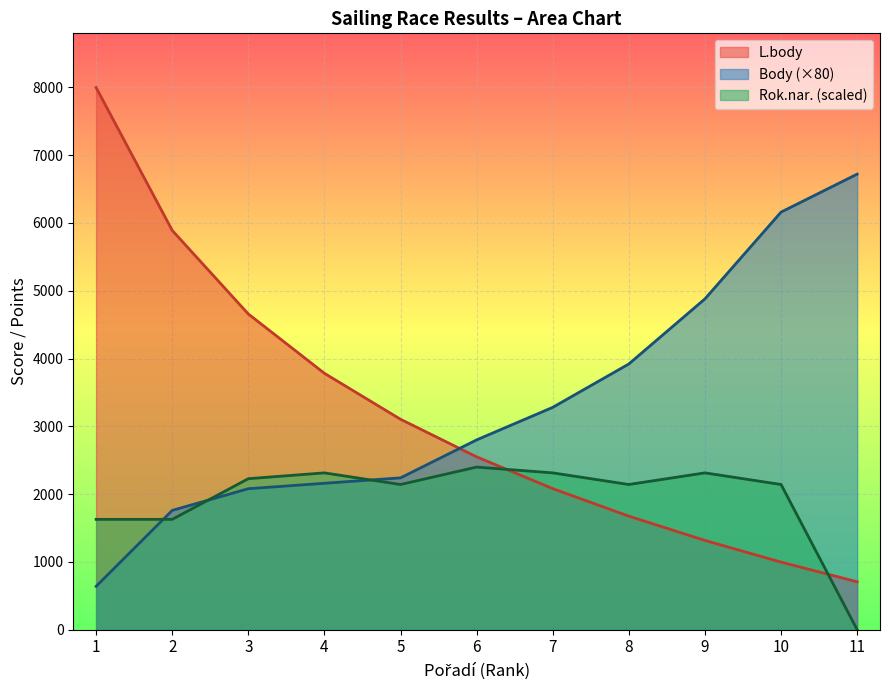

Between 1 and 10, which is larger?

1